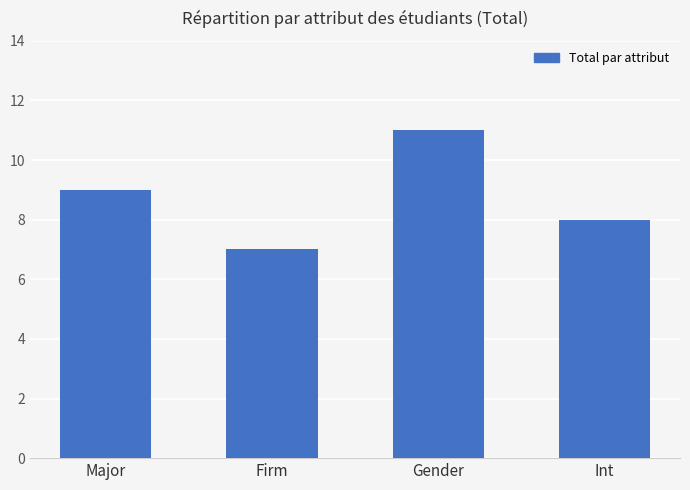

Read the value at Firm.

7